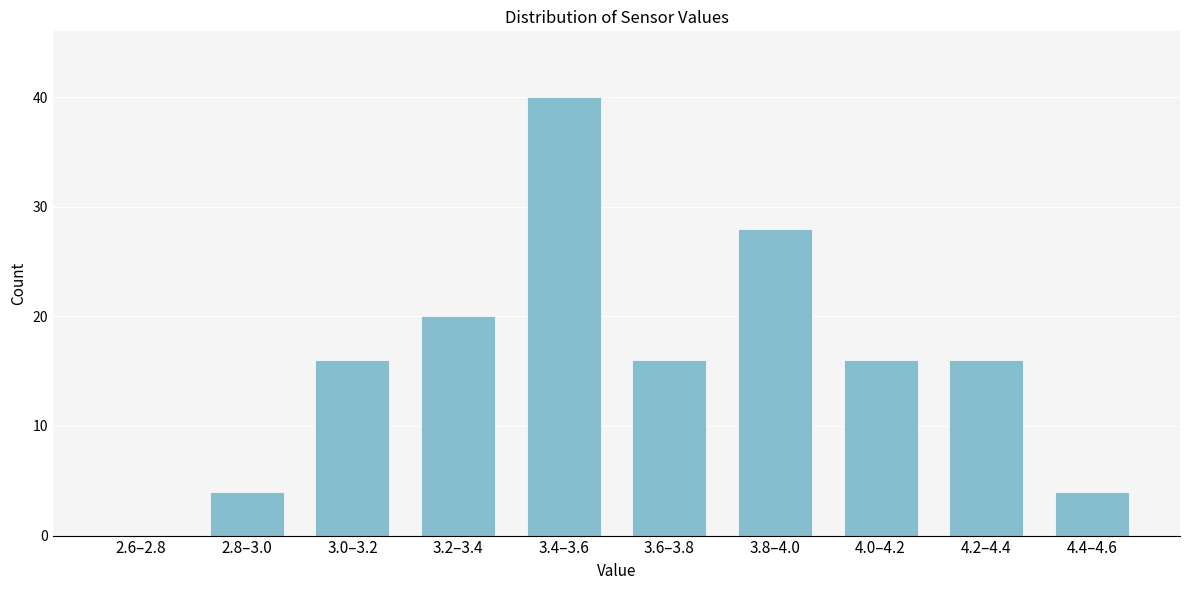

Reading left to right, transcribe all the data shown in this chart.

2.6–2.8=0	2.8–3.0=4	3.0–3.2=16	3.2–3.4=20	3.4–3.6=40	3.6–3.8=16	3.8–4.0=28	4.0–4.2=16	4.2–4.4=16	4.4–4.6=4